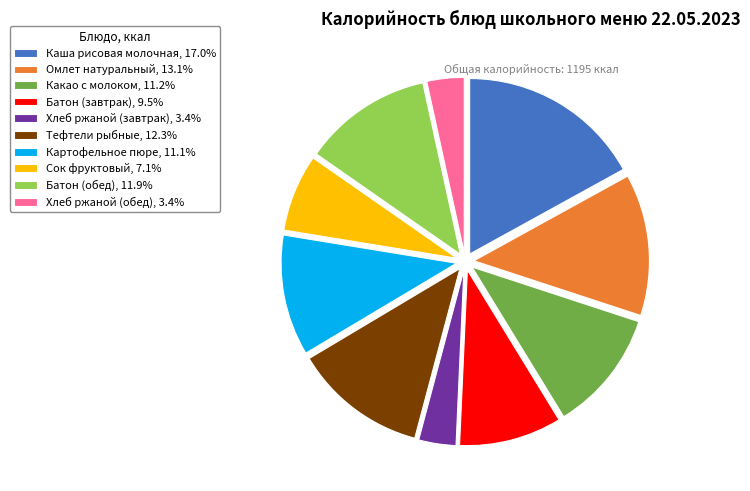

Is the sum of Каша рисовая молочная, 17.0% and Тефтели рыбные, 12.3% greater than half?

No